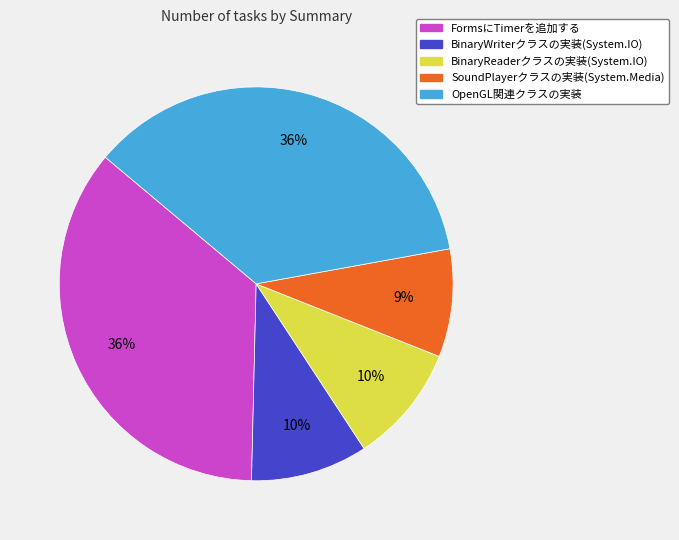

Do OpenGL関連クラスの実装 and BinaryReaderクラスの実装(System.IO) together represent more than half of the pie?

No